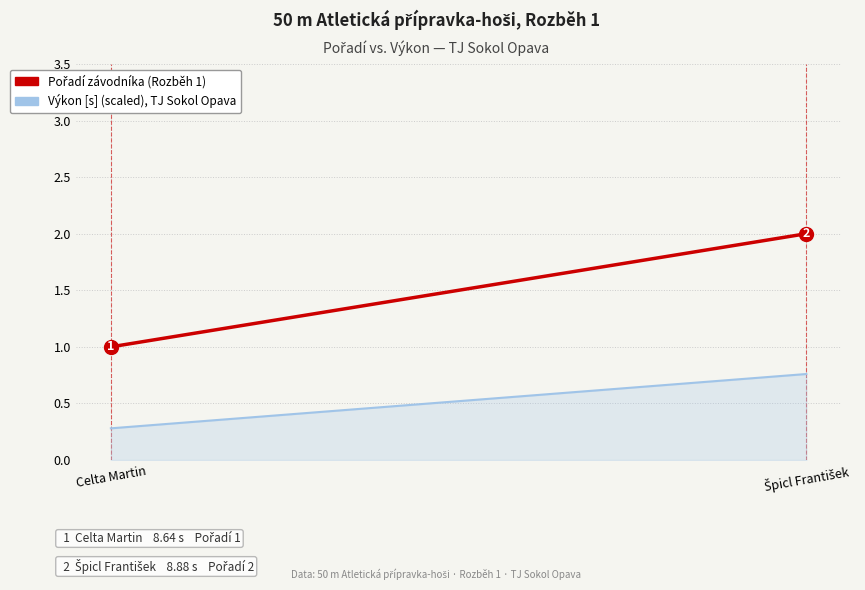

How many lines are shown in the chart?

1